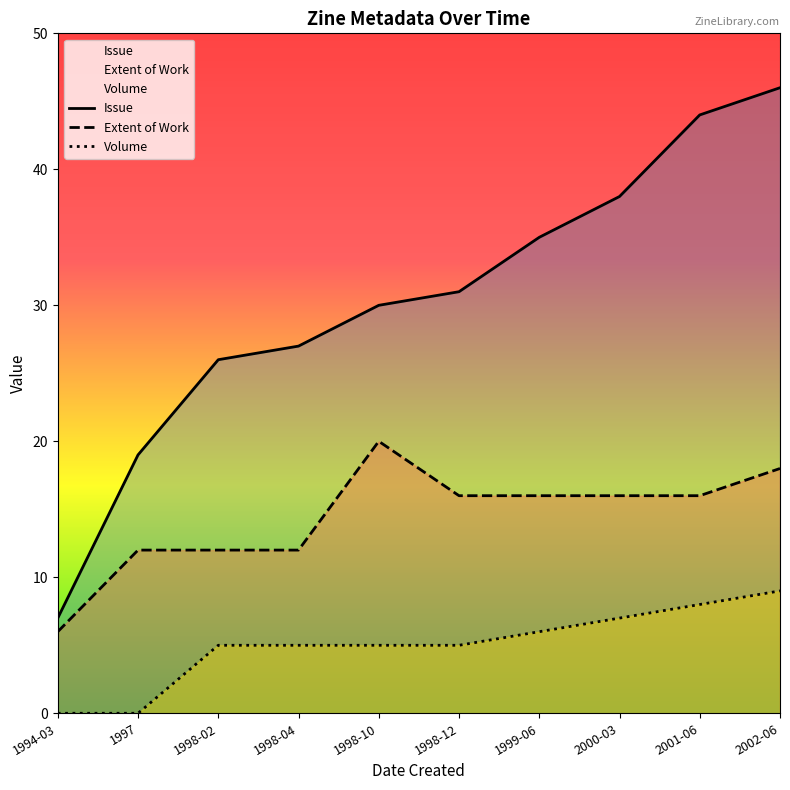

Which series has the largest total across all categories?

Issue